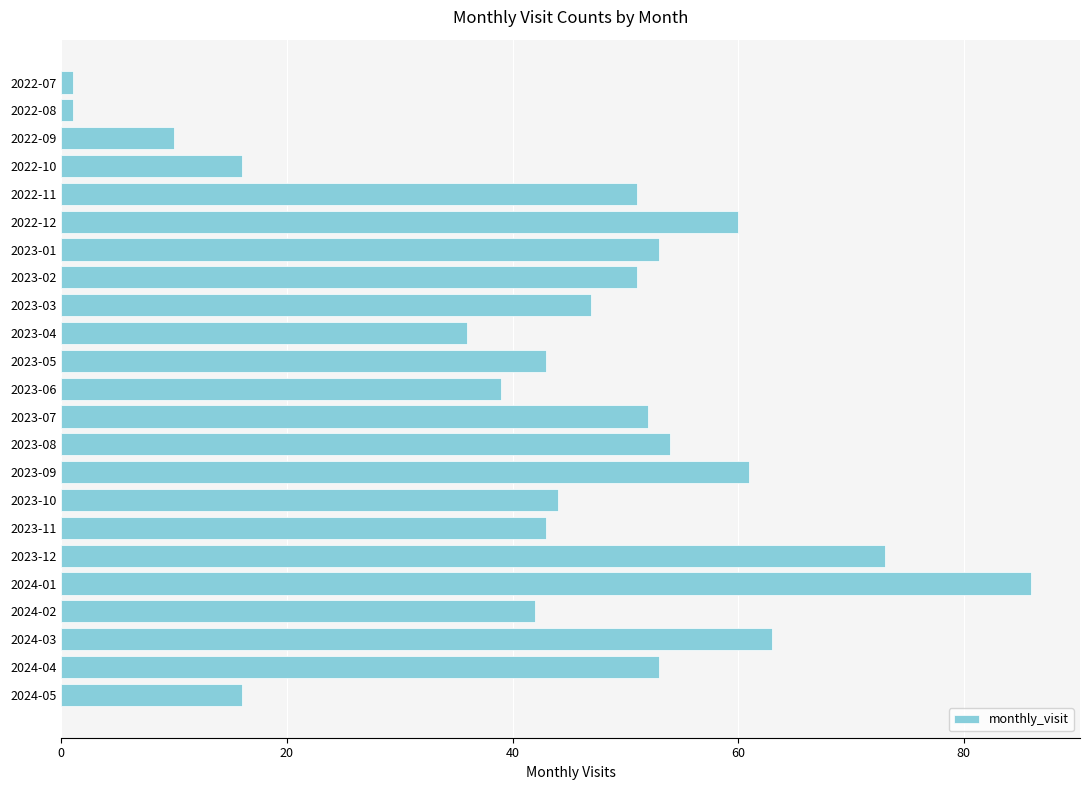

What is the minimum value shown in the chart?

1